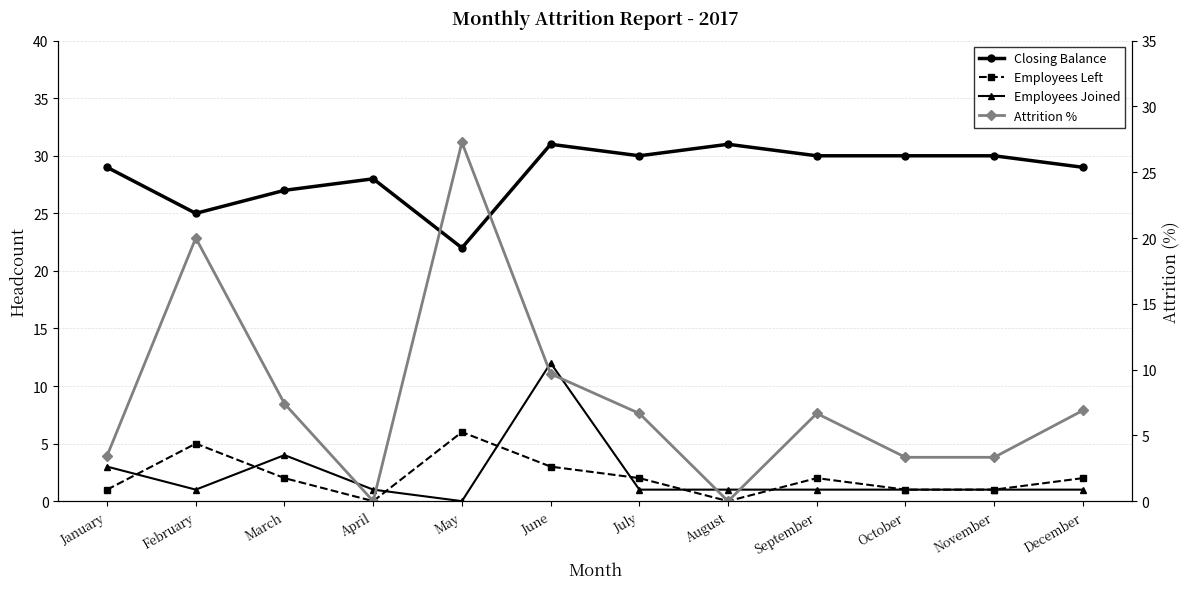

True or false: Employees Joined has a value of 4.0 at March.

True